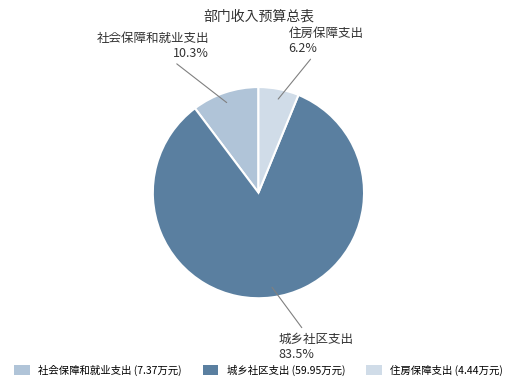

To the nearest percent, what portion does 住房保障支出 represent?

6%